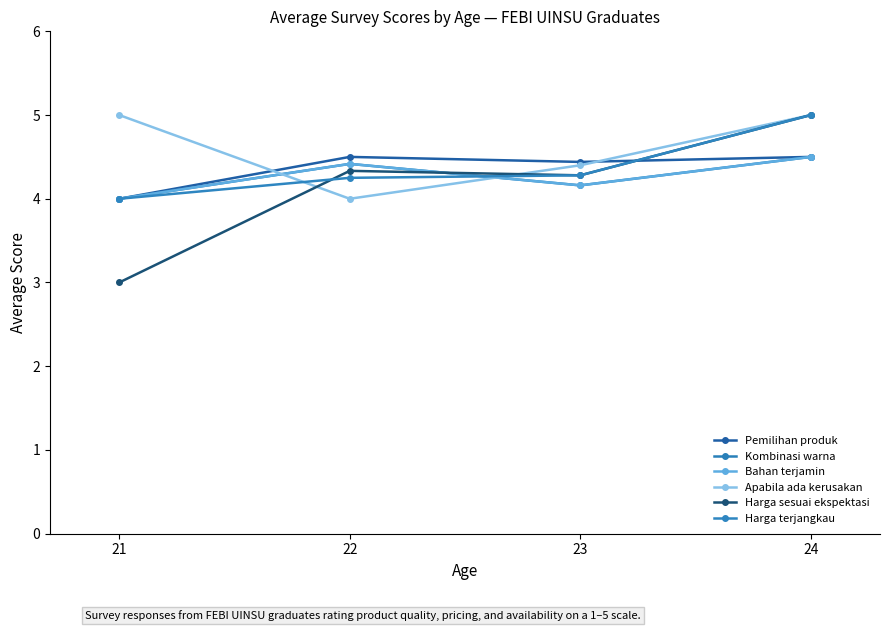

What is the value of the Pemilihan produk point at the 2nd from the left?

4.5